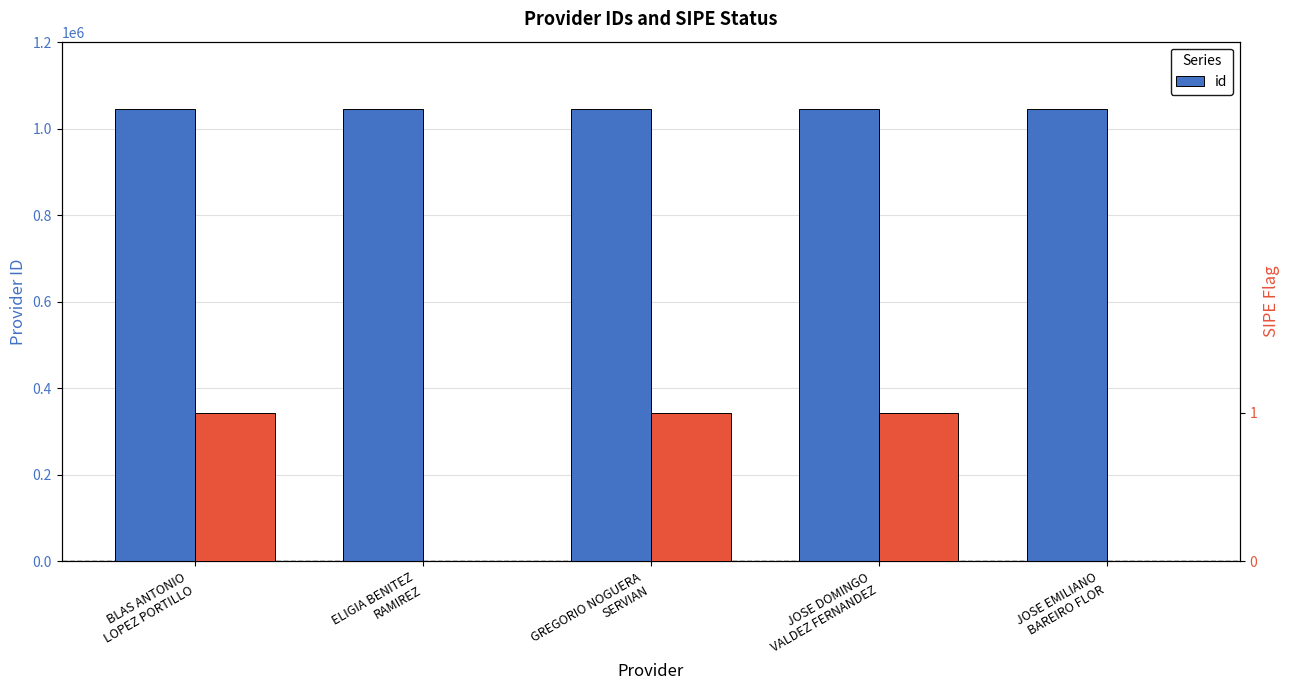

Count the number of data series in this chart.

1